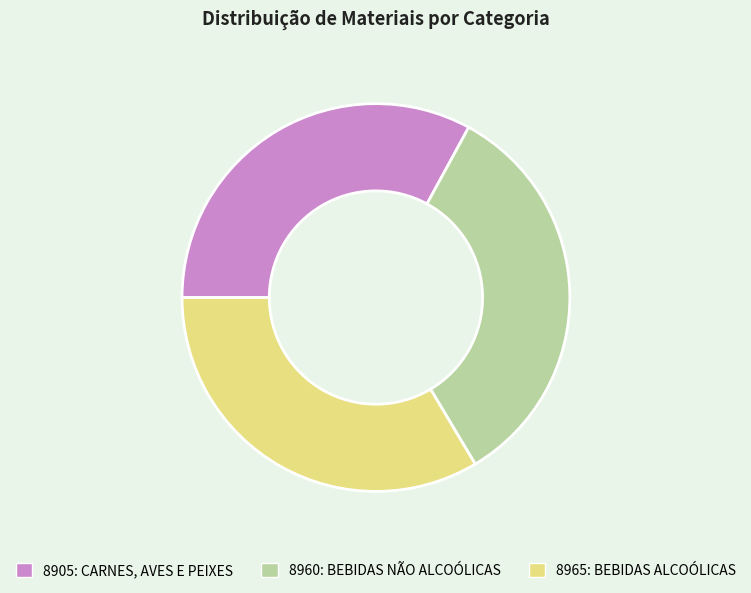

Count the number of slices in the pie.

3